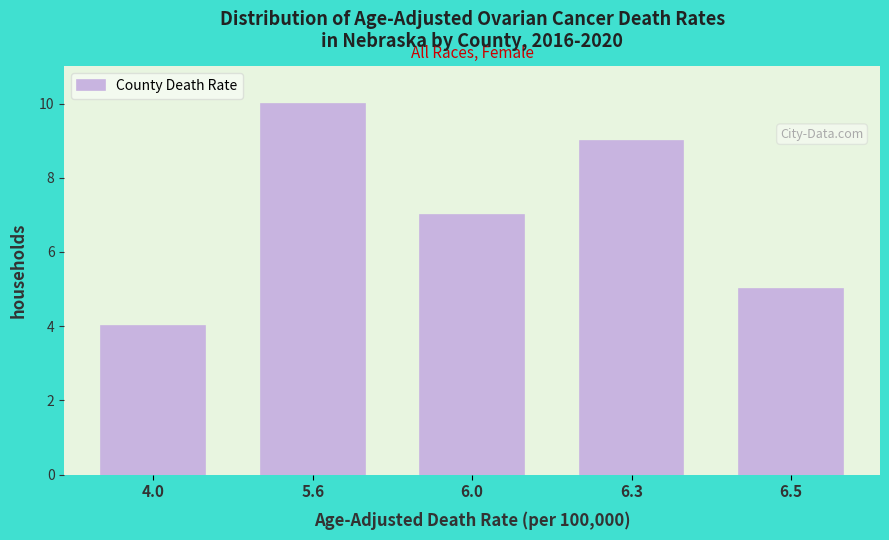

Reading right to left, what are all the values shown in this chart?

5	9	7	10	4